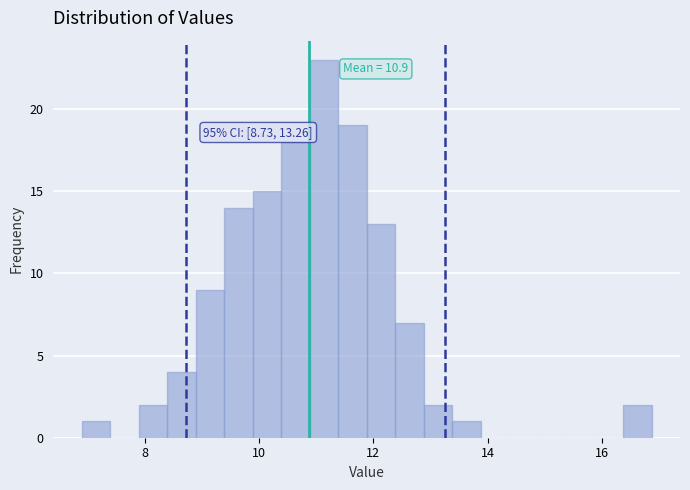

Around what value on the x-axis is the tallest bar? Give the approximate position of its centre, as read against the axis.

11.2